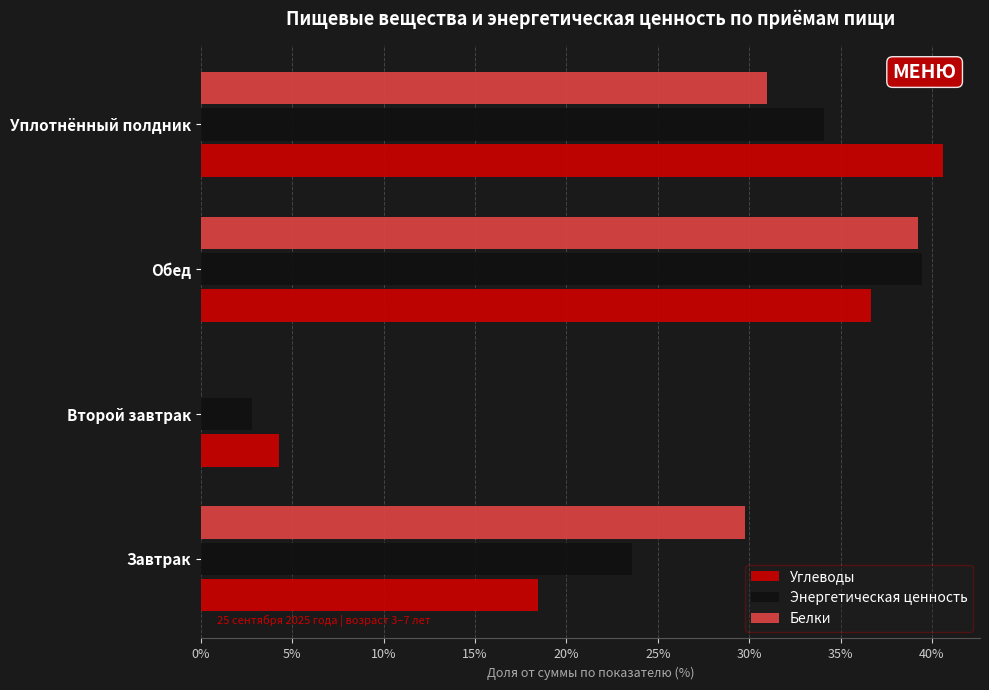

Which category has the highest value in the Углеводы series?

Уплотнённый полдник